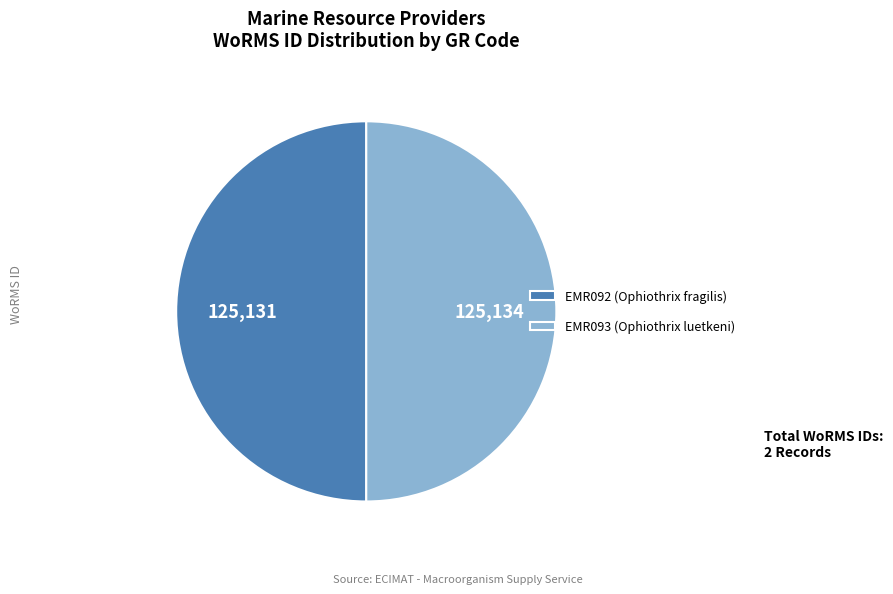

Is the sum of EMR092 (Ophiothrix fragilis) and EMR093 (Ophiothrix luetkeni) greater than half?

Yes